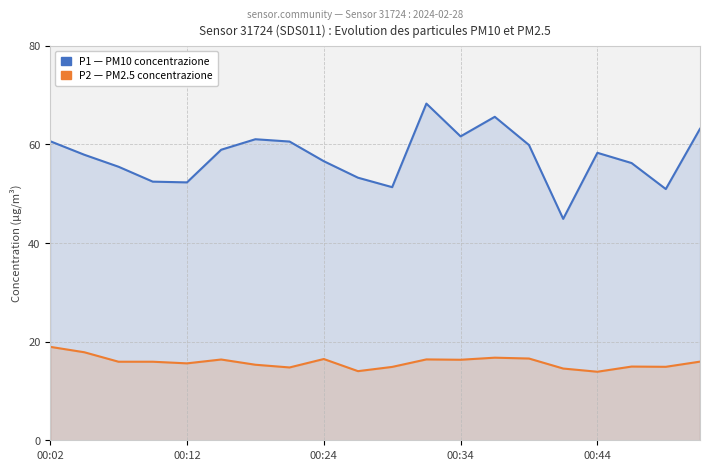

Which series has the widest spread of values?

P1 (PM10)